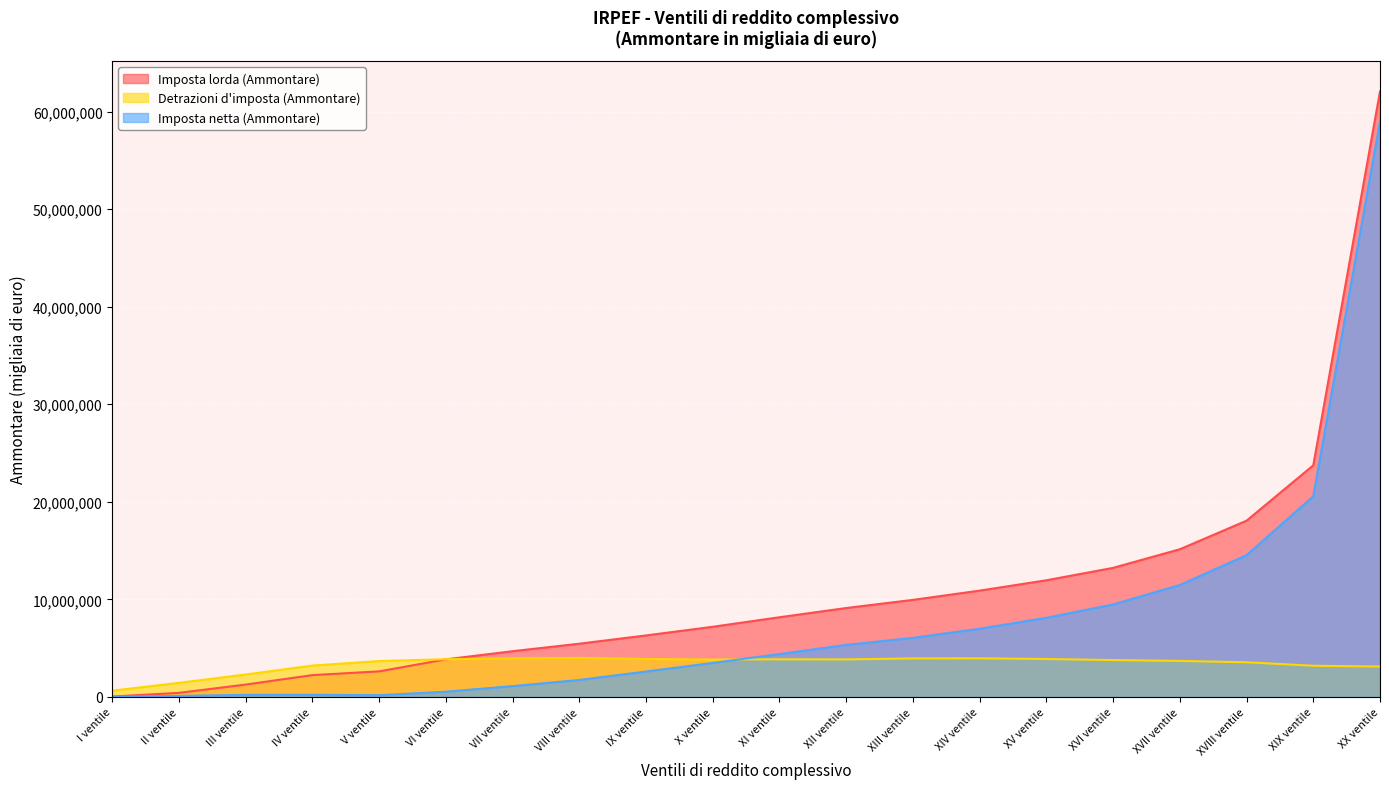

What is the difference between the maximum and minimum values in the Detrazioni d'imposta (Ammontare) series?

3359168